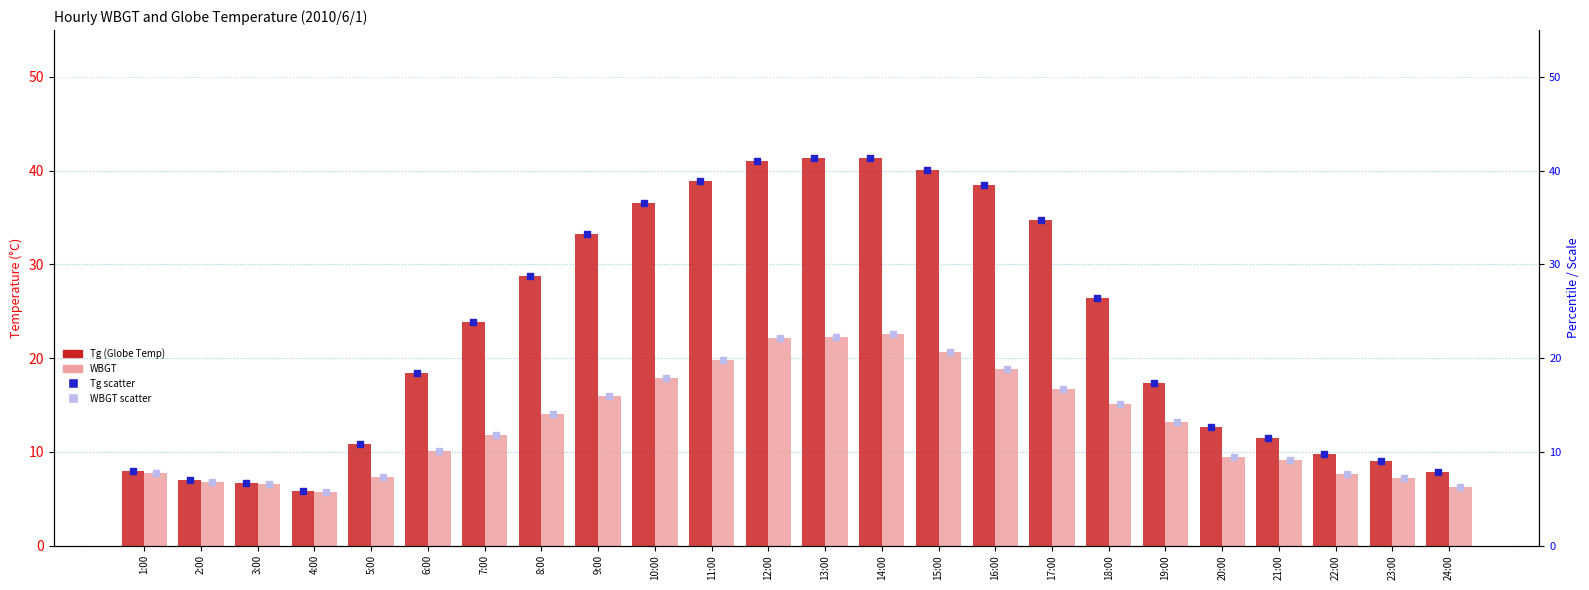

At which category is the sum across all series the highest?

14:00